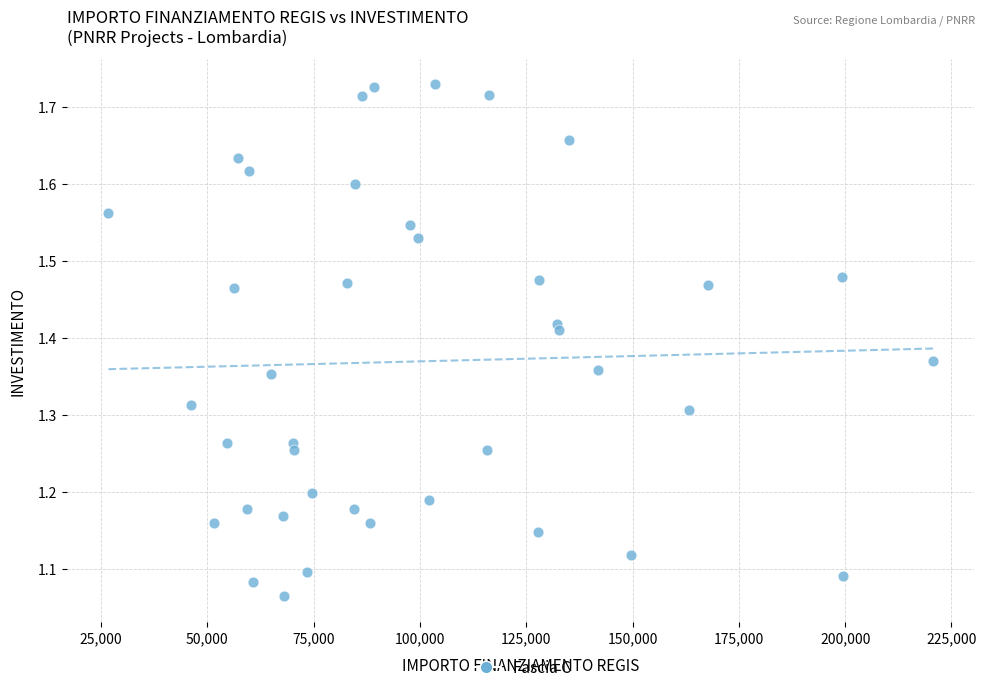

What is the range of X values (max minus min)?

193933.1